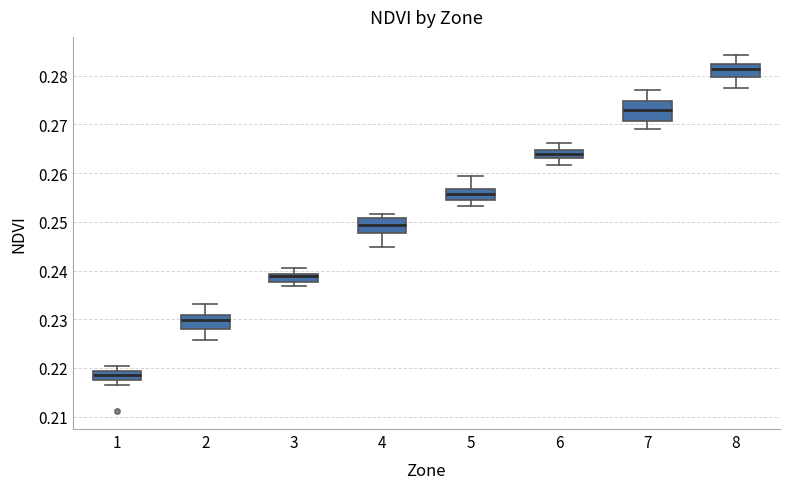

Where is the upper edge of the box at x = 1 on the y-axis? The values are not printed on the chart, so give them approximately, as read against the axis.

0.219